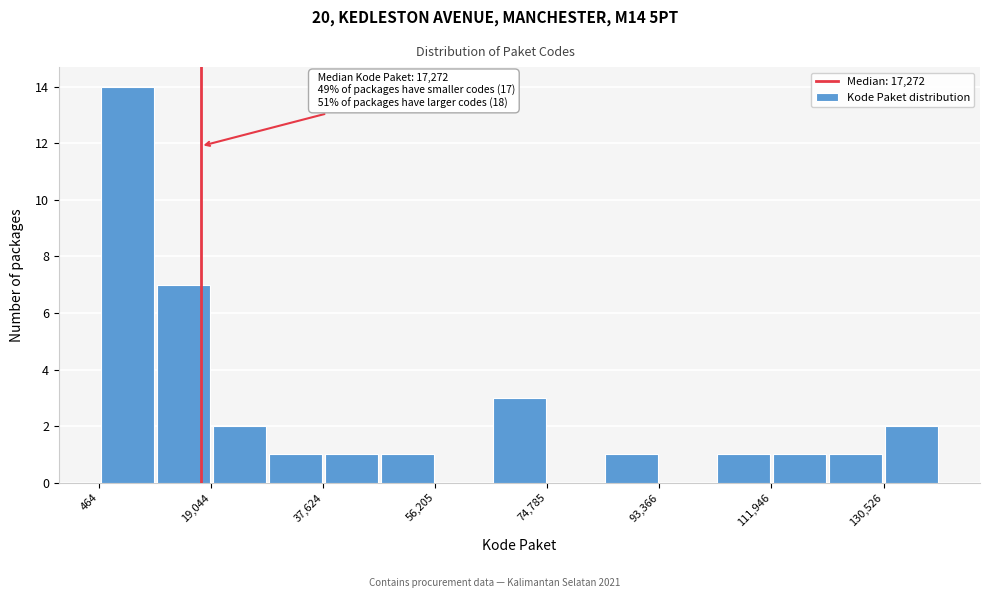

Over which range of the x-axis is the bar tallest?

0 to 10000